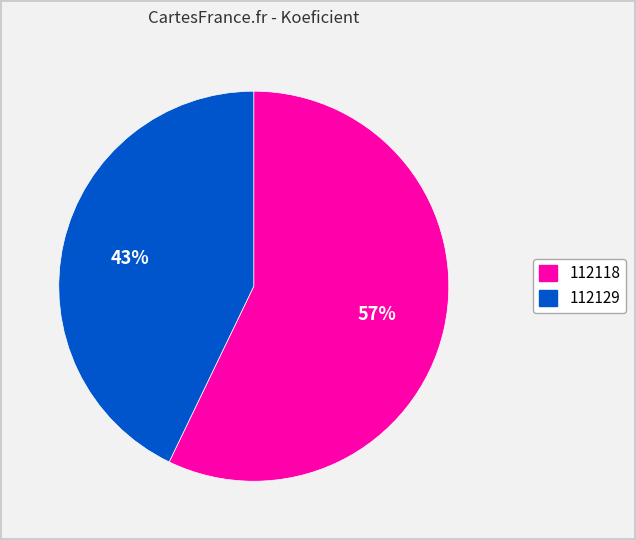

Is it true that 112129 is 32% of the pie?

False